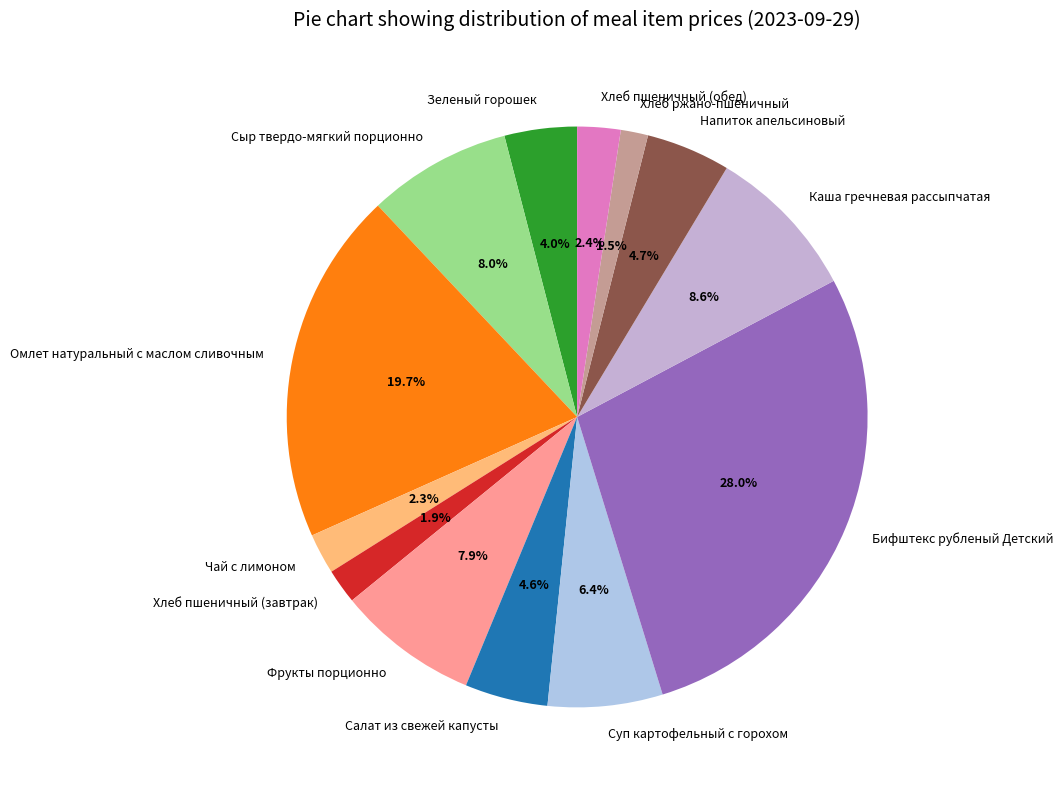

What is the largest slice in the pie chart?

Бифштекс рубленый Детский